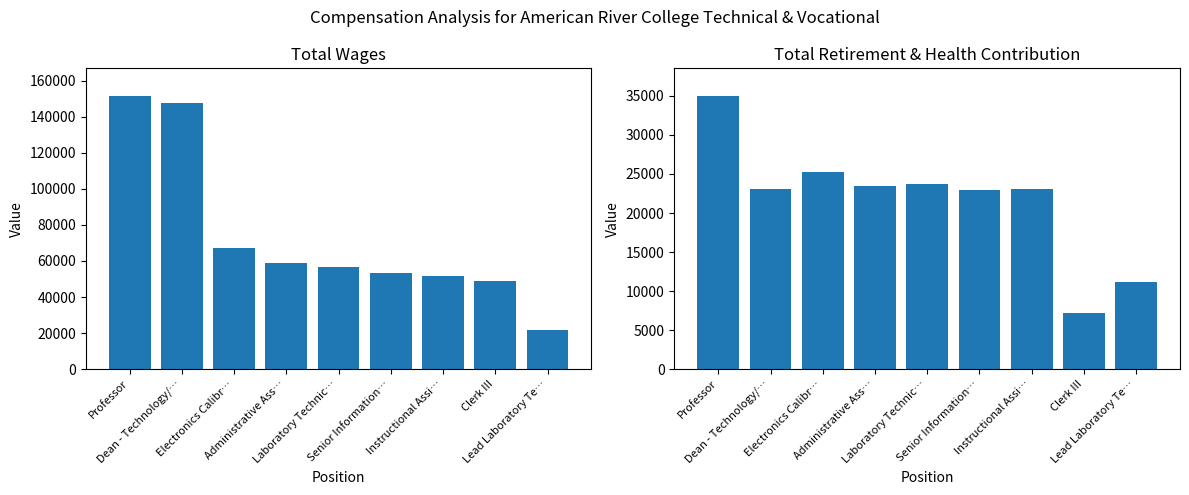

Rank the series at Professor from highest to lowest value.

Total Wages, Total Retirement & Health Contribution